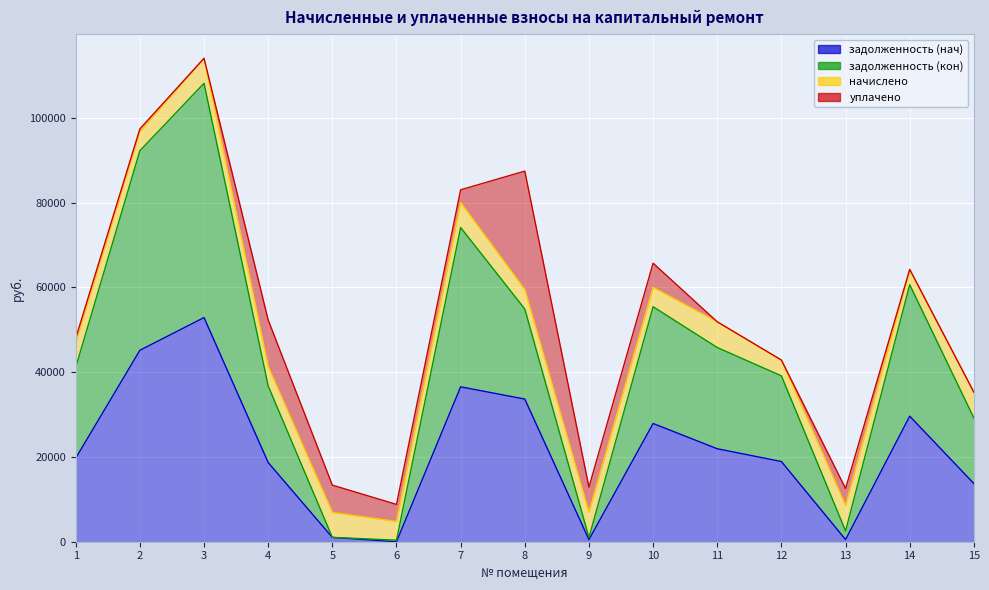

At which label does задолженность (нач) first exceed 19716?

1